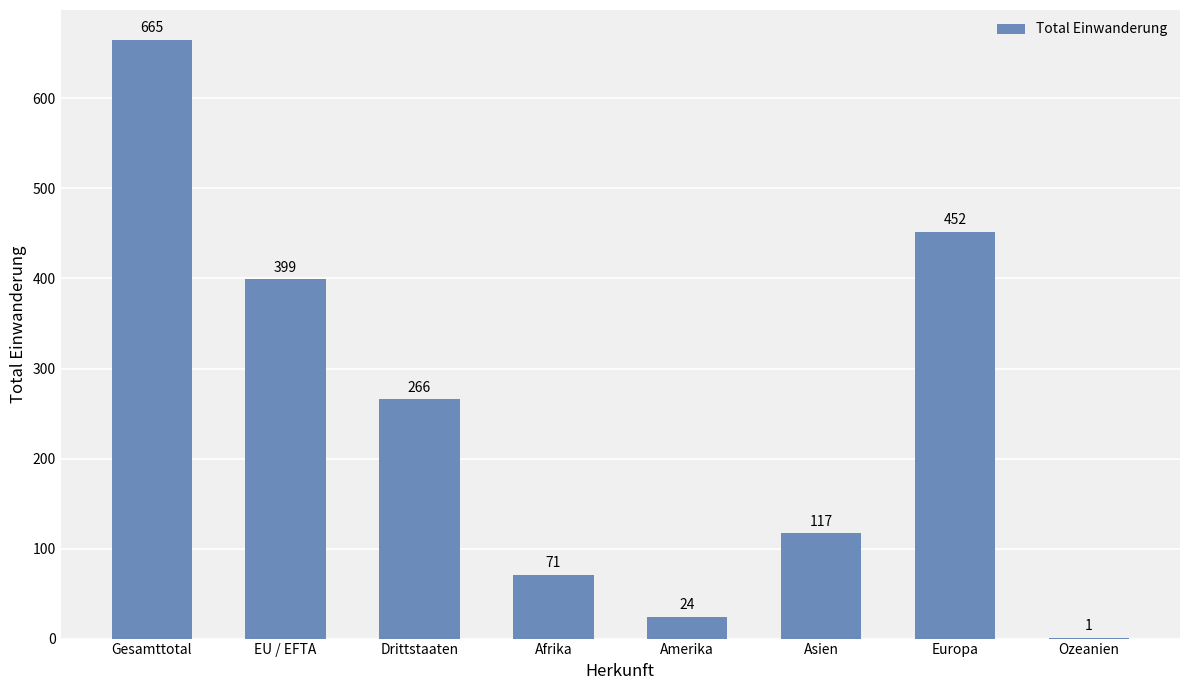

True or false: the data shows 452 at Europa.

True